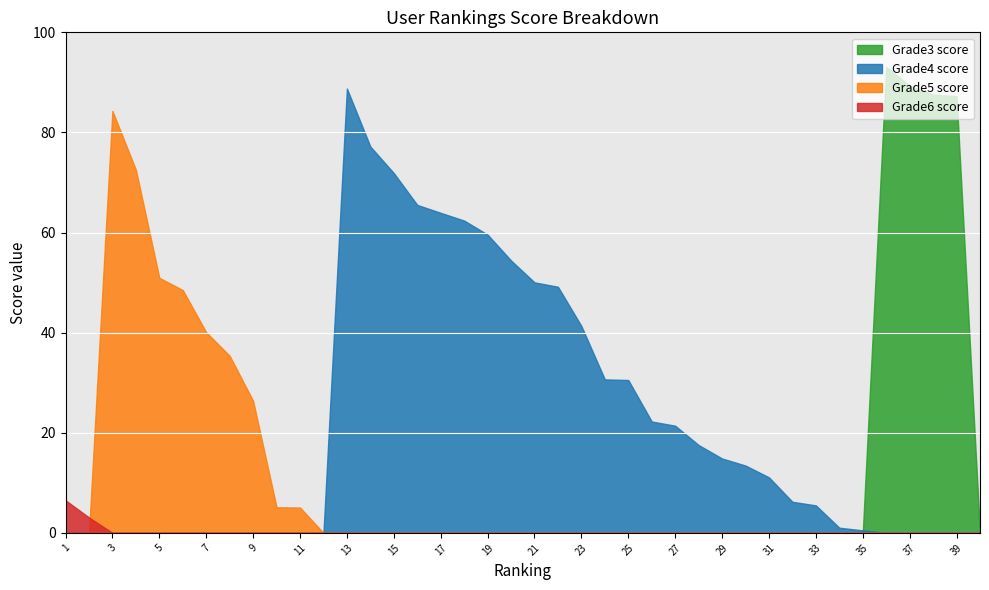

What is the highest value of the Grade4 score series?

88.8